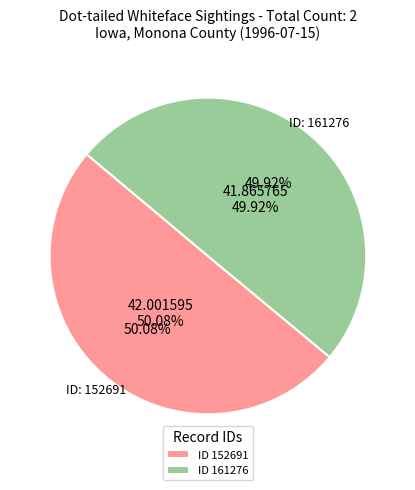

To the nearest percent, what is the combined percentage of 152691 and 161276?

100%